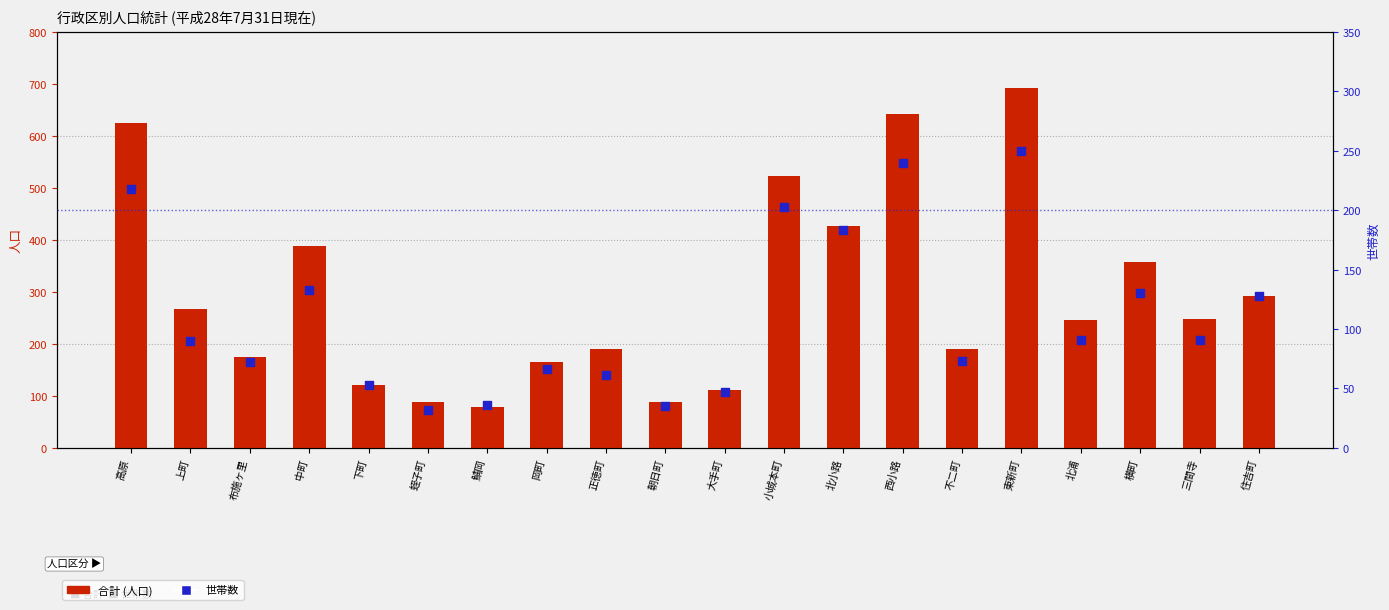

Which series has the largest total across all categories?

合計